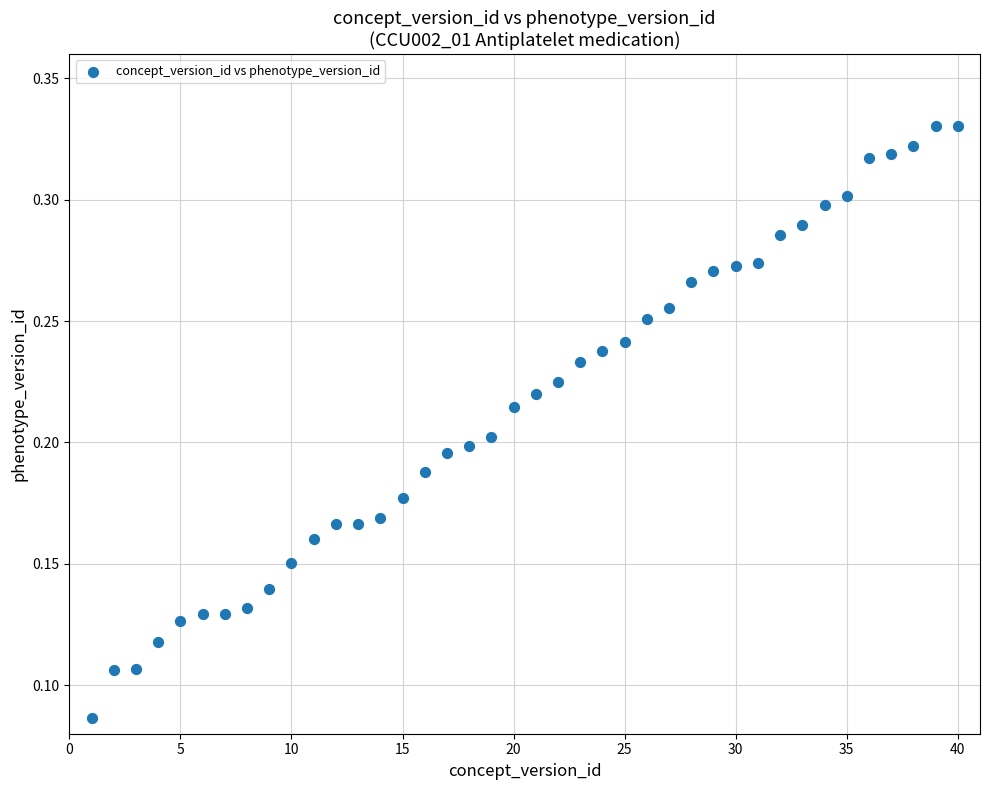

What is the range of X values (max minus min)?

39.0